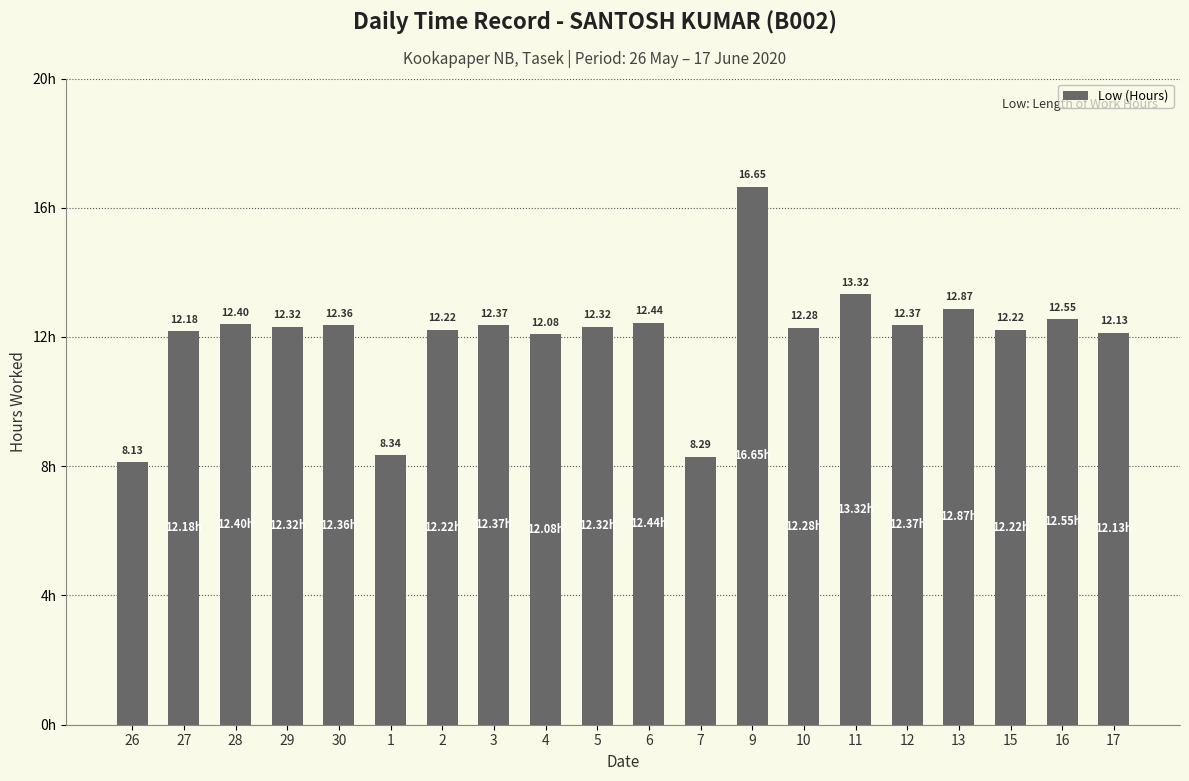

What is the difference between the maximum and minimum values?

8.5